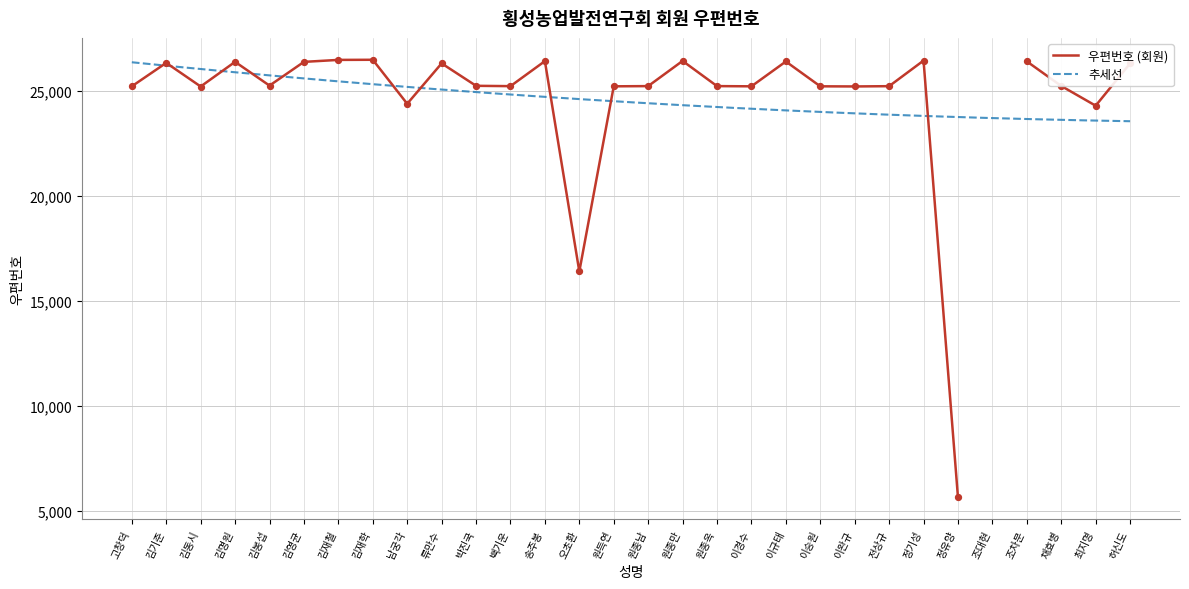

What is the change in value from 김봉섭 to 최지명?

-957